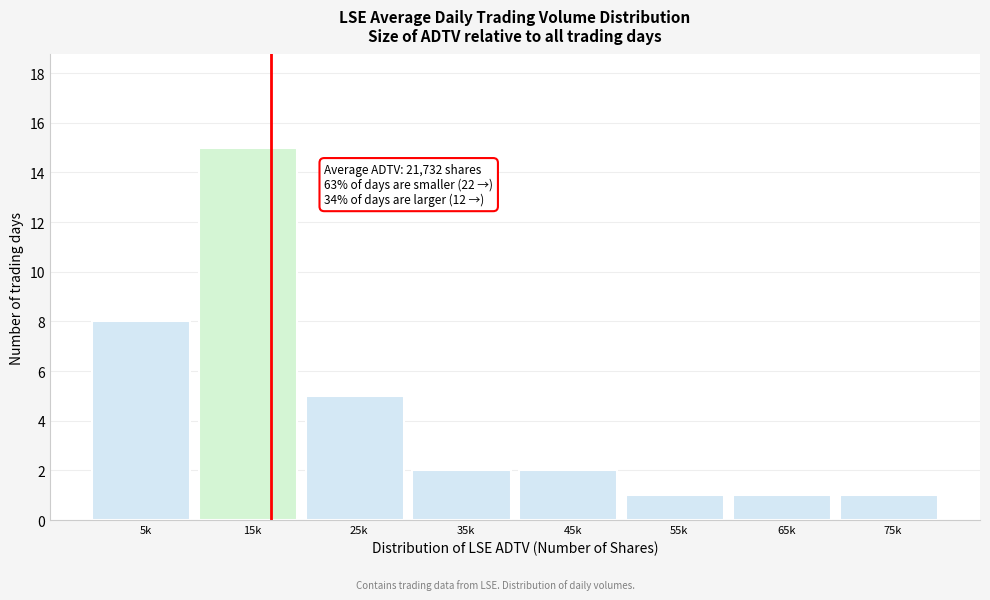

Reading right to left, what are all the values shown in this chart?

1	1	1	2	2	5	15	8